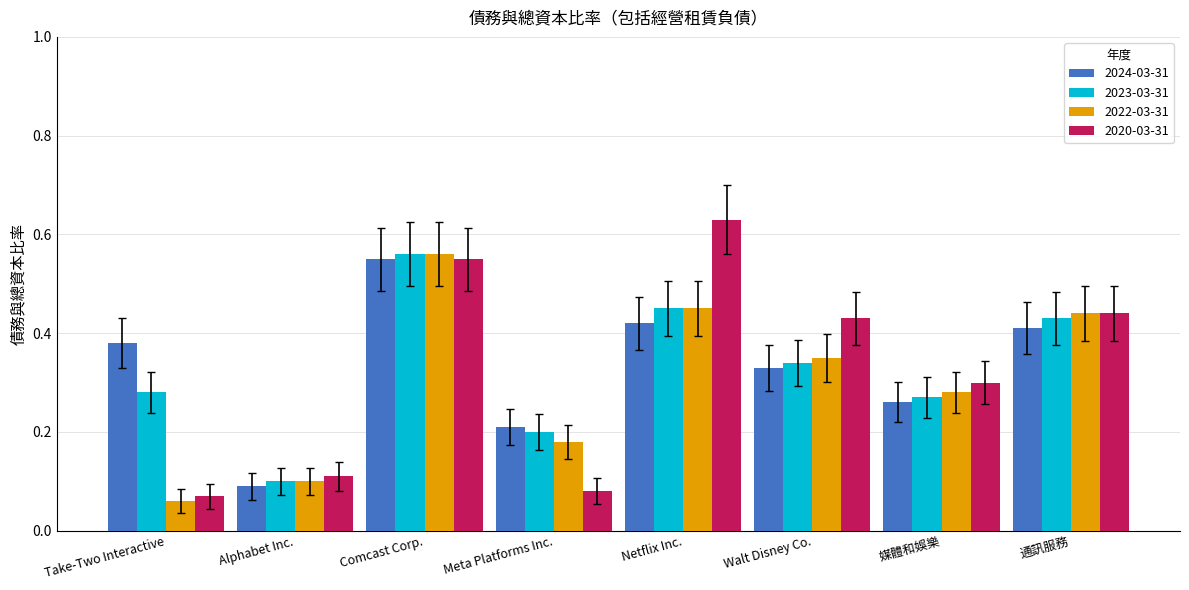

Which category has the highest value in the 2024-03-31 series?

Comcast Corp.